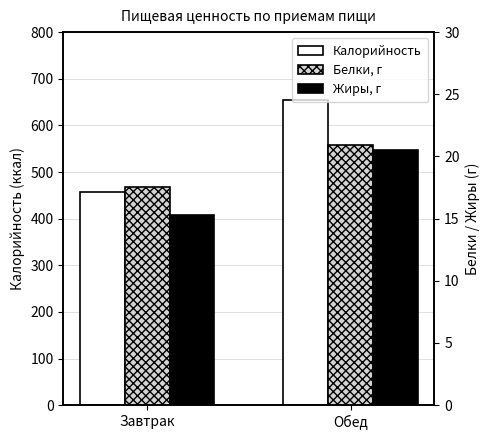

Reading left to right, extract all data points from this chart.

Калорийность: Завтрак=456.2	Обед=655.4
Белки, г: Завтрак=17.6	Обед=20.9
Жиры, г: Завтрак=15.3	Обед=20.5